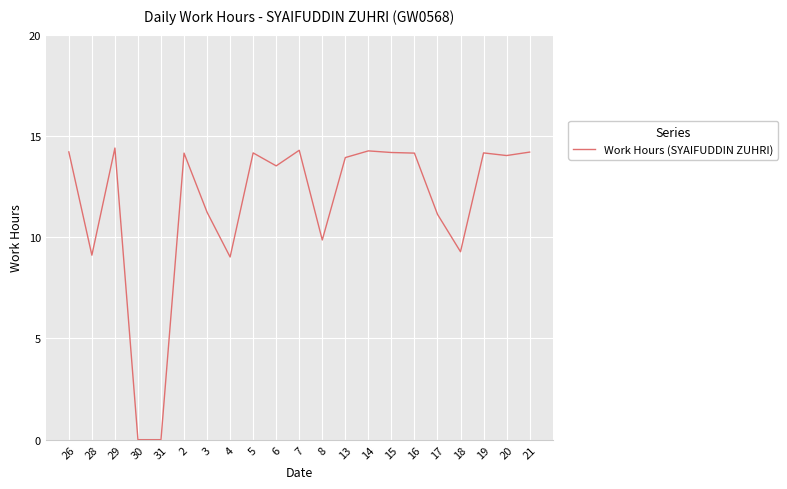

What is the sum of all values?

243.3